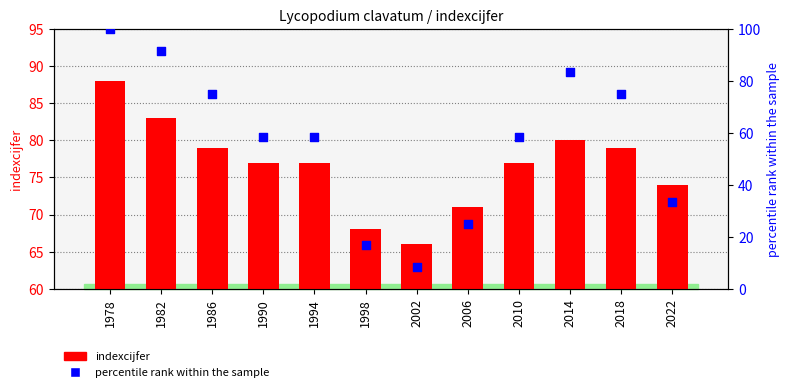

Which series has the largest total across all categories?

indexcijfer